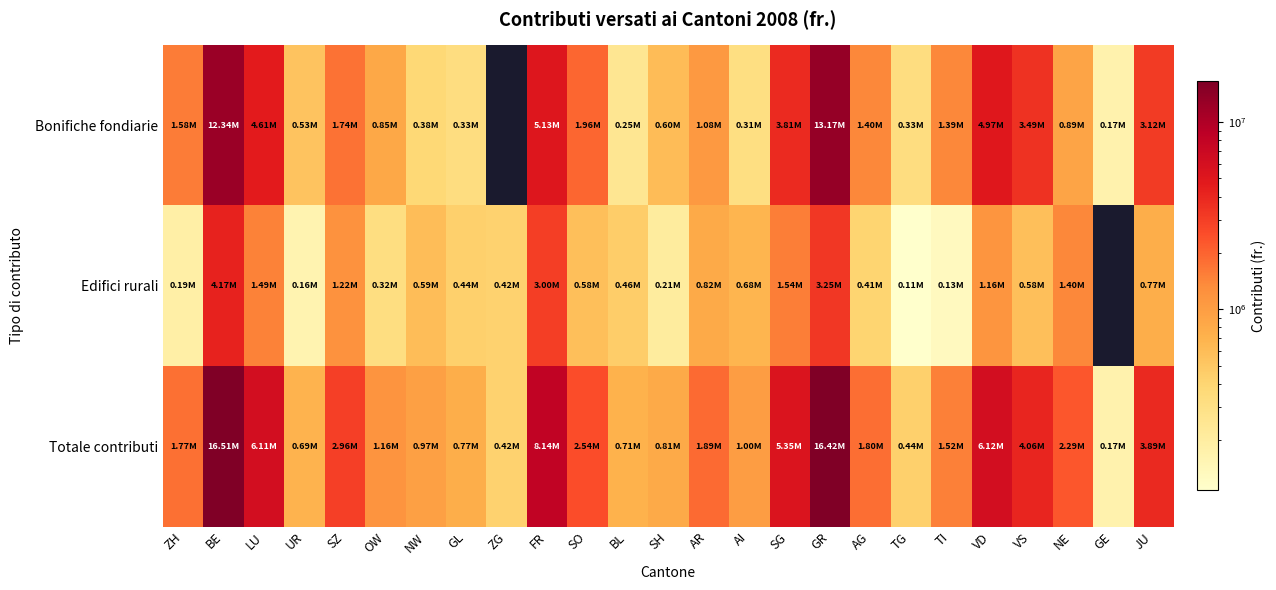

How many data points in Totale contributi are less than 1804736?

12